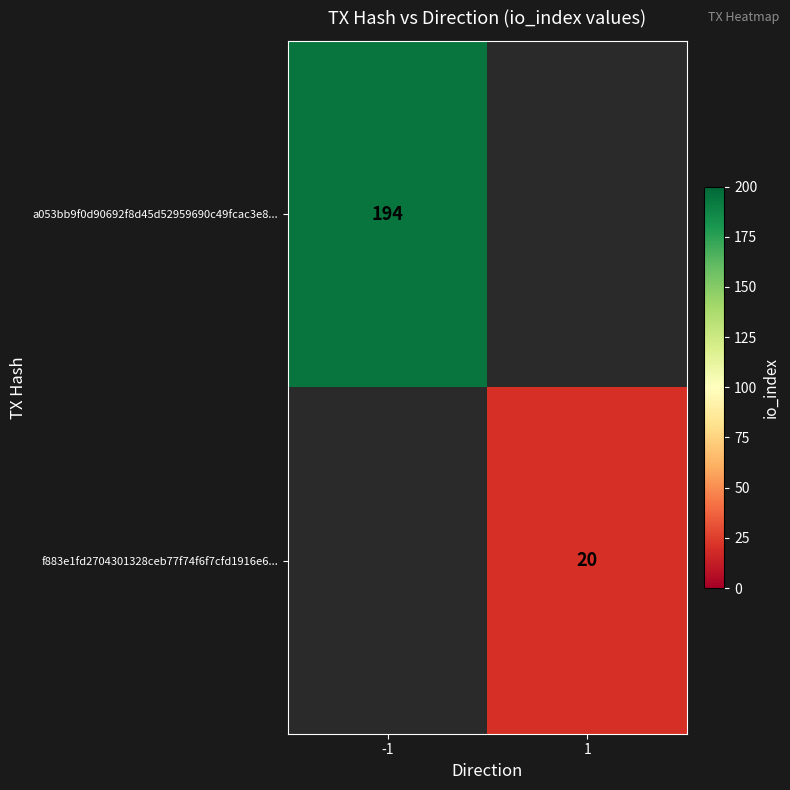

The value of f883e1fd2704301328ceb77f74f6f7cfd1916e6... at 1 is 20. True or false?

True